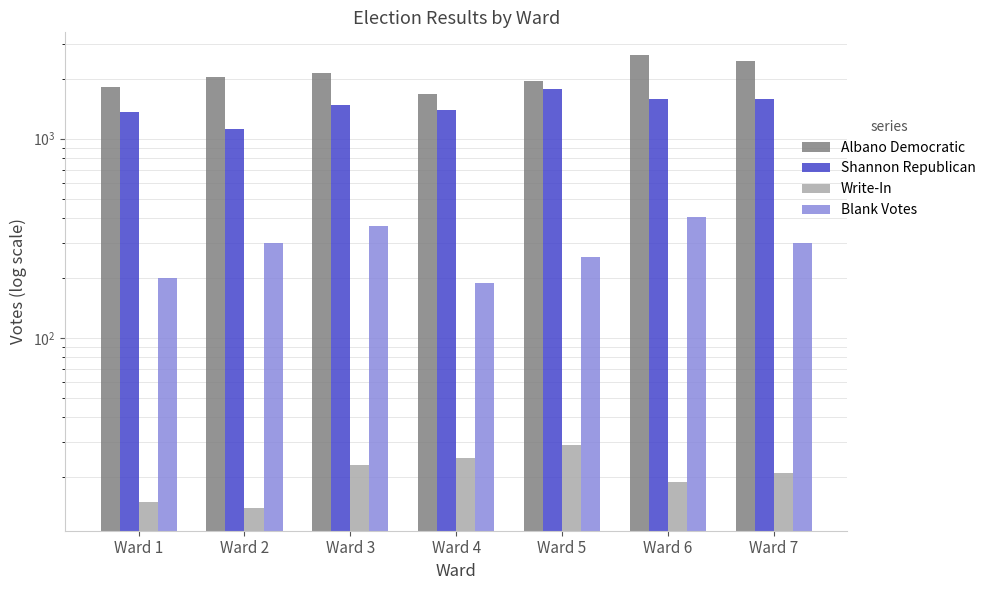

Rank the series at Ward 7 from highest to lowest value.

Albano Democratic, Shannon Republican, Blank Votes, Write-In